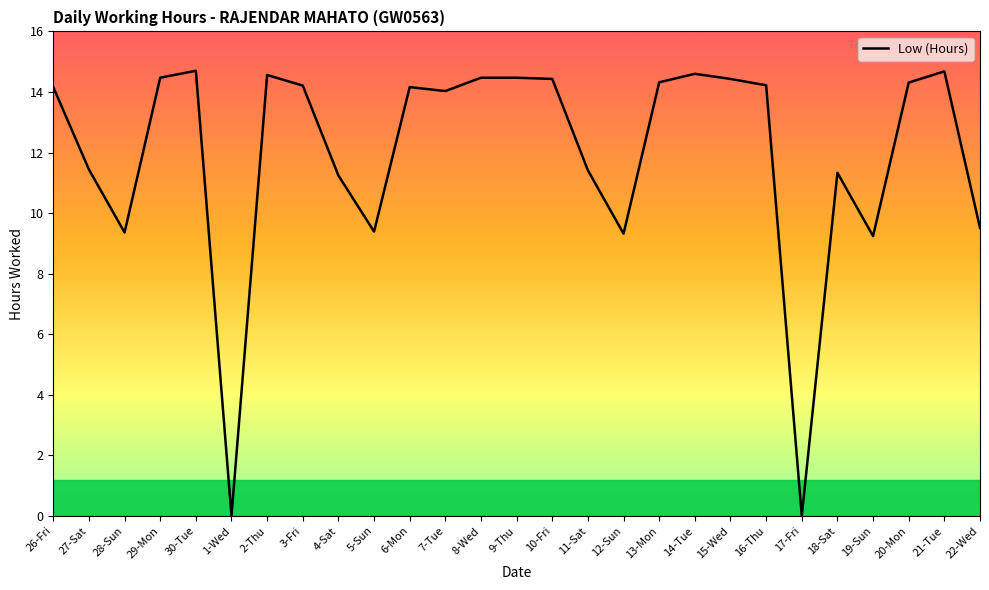

What is the difference between the maximum and minimum values?

14.7